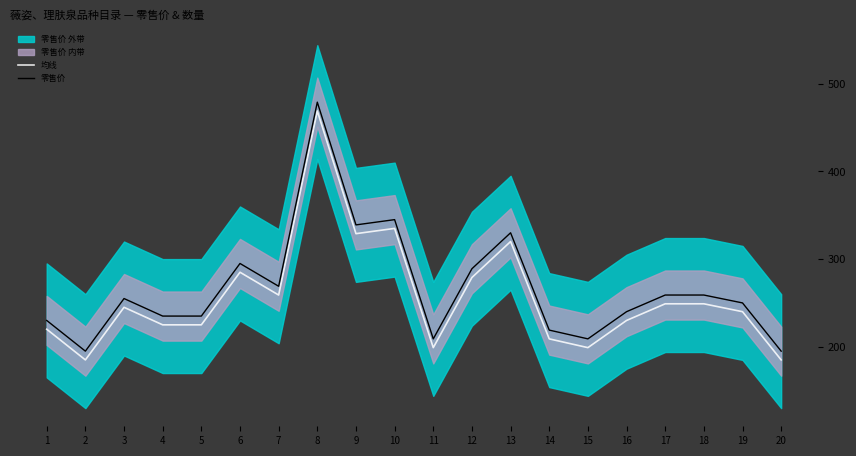

The 零售价 series shows 129 at 16. True or false?

False